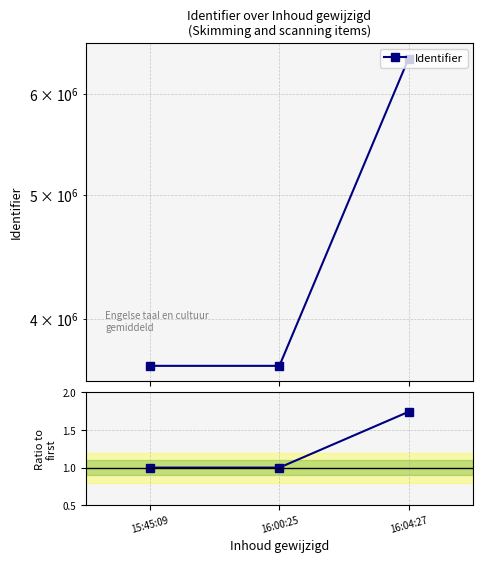

Which series has the largest range (max minus min)?

Identifier